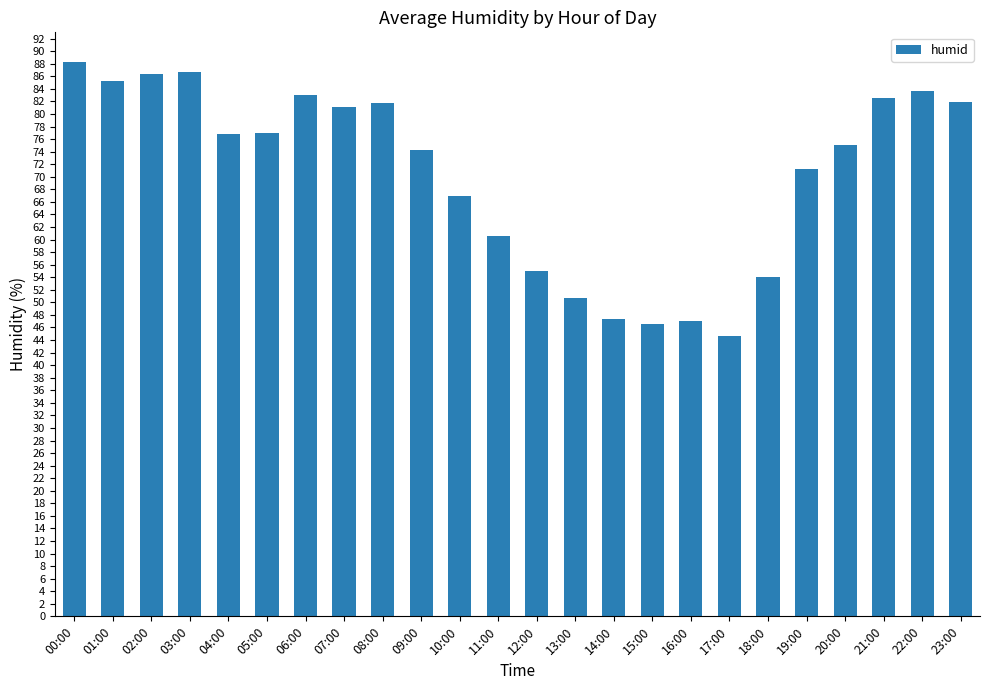

What is the change in value from 07:00 to 17:00?

-36.4